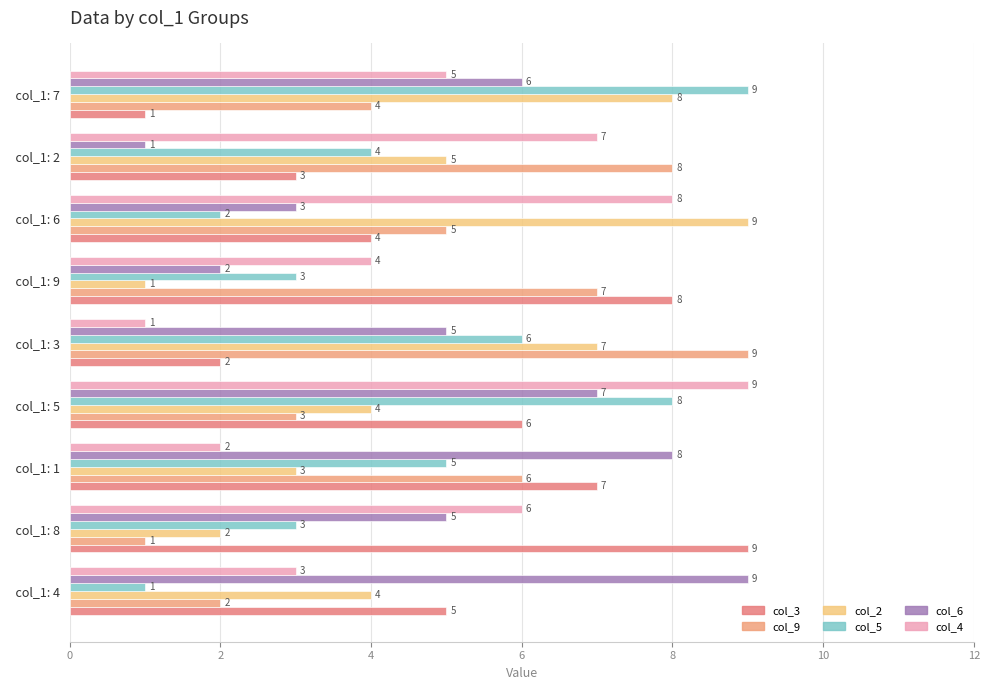

How many values in the col_3 series are below 5?

4